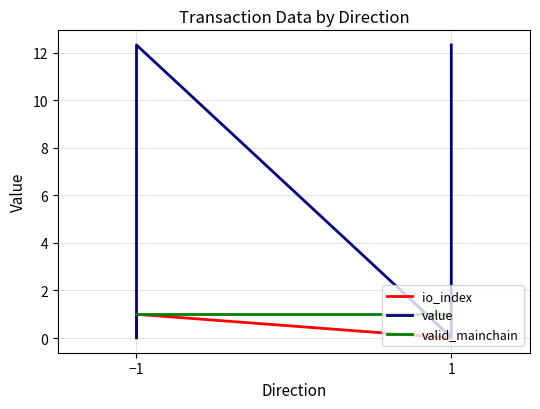

What is the label of the 1st point from the left?

−1